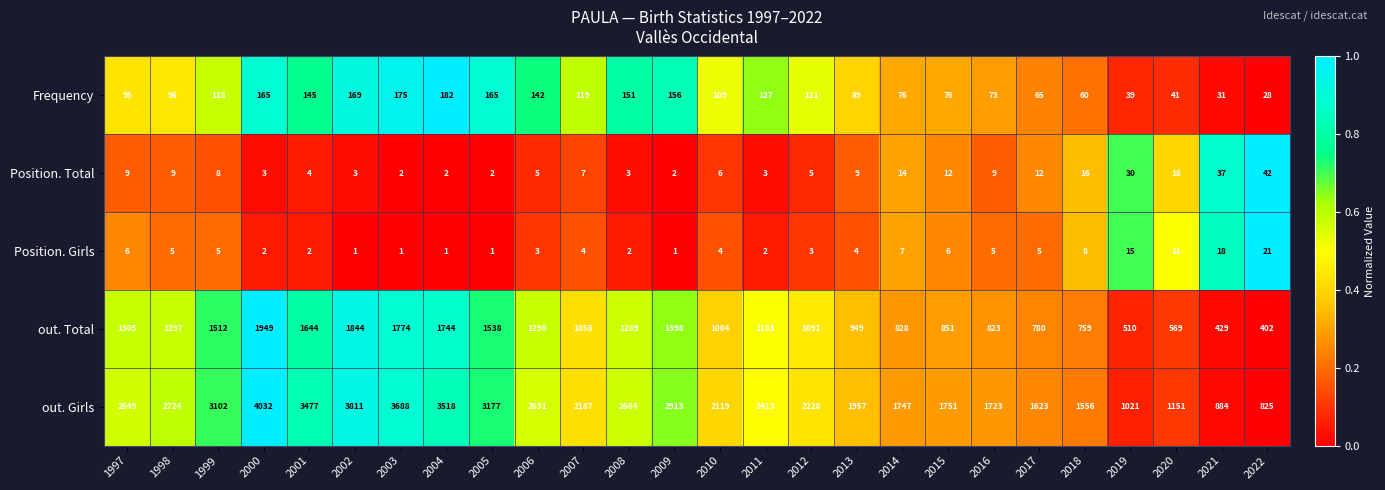

What is the sum of the out. Total values at 2008 and 2003?

3063